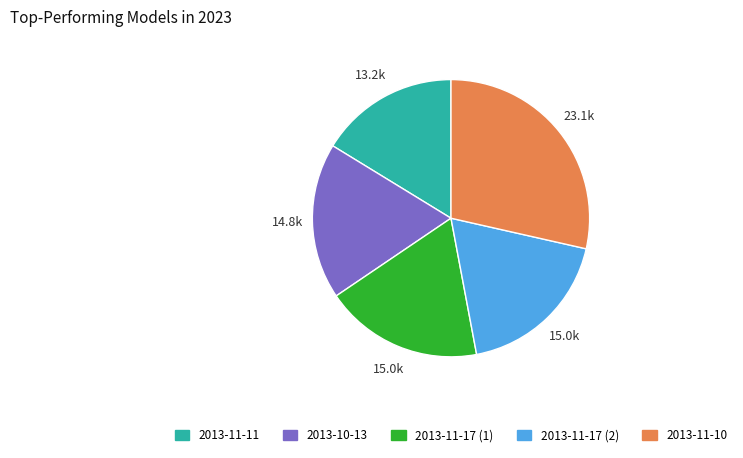

True or false: 2013-11-17 (1) accounts for 6% of the total.

False